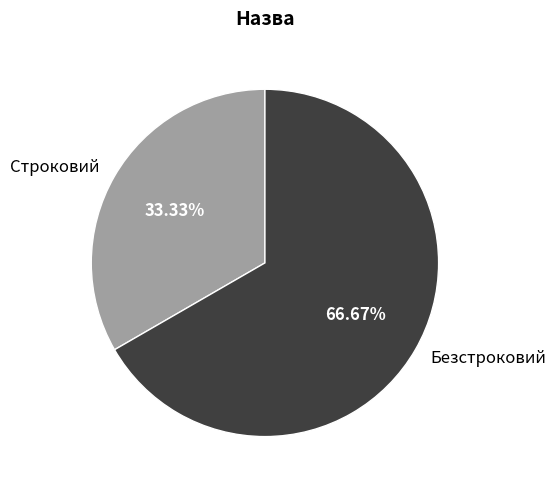

What is the largest slice in the pie chart?

Безстроковий